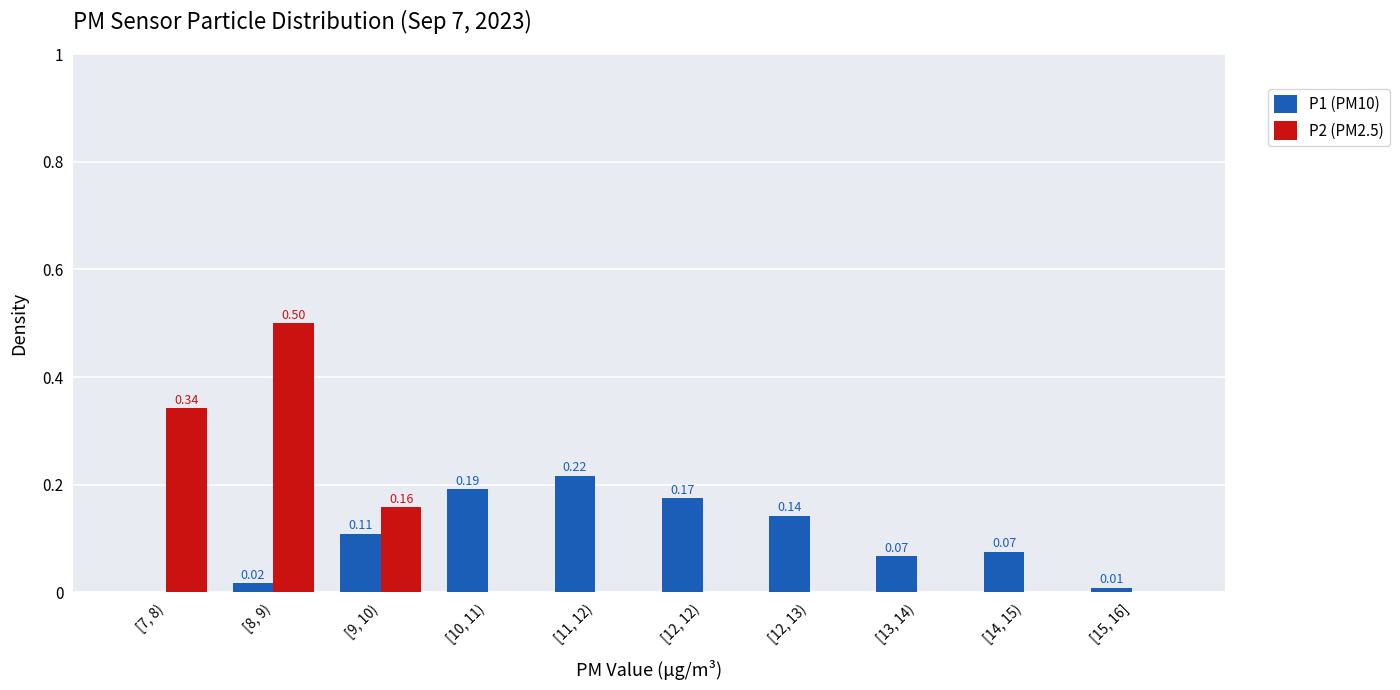

Which series changed the most between [7, 8) and [14, 15)?

P2 (PM2.5)